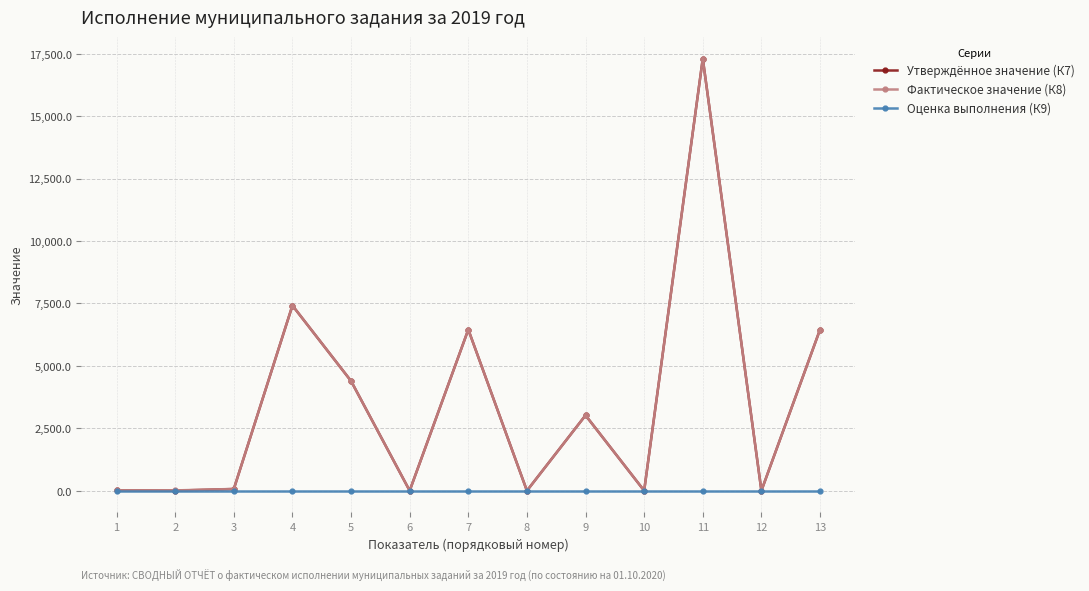

What is the maximum value shown in the chart?

17299.8